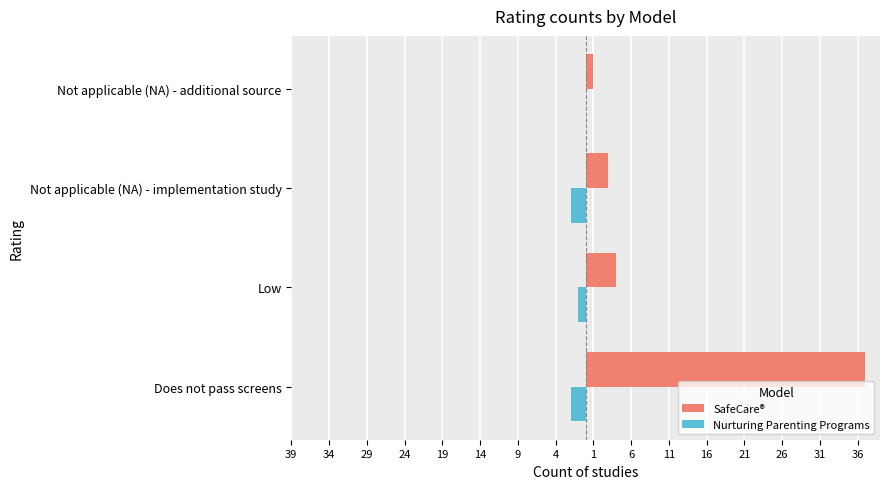

Reading left to right, what are all the values shown in this chart?

SafeCare®: 39=37	34=4	29=3	24=1
Nurturing Parenting Programs: 39=-2	34=-1	29=-2	24=0